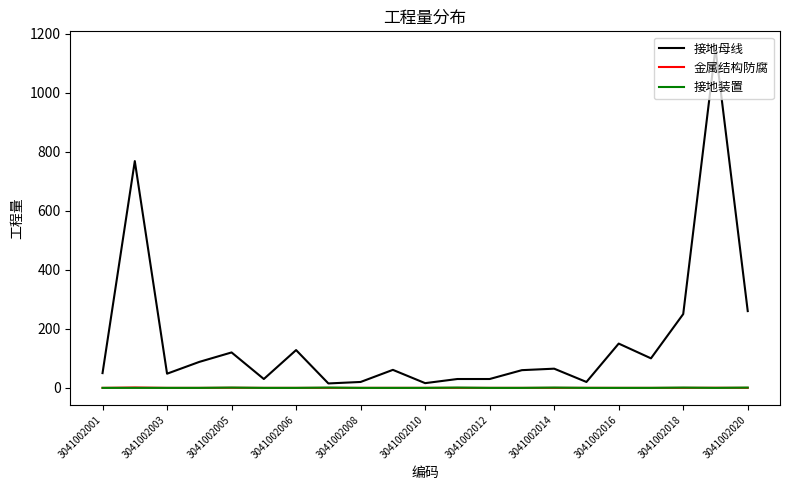

True or false: 金属结构防腐 and 接地母线 cross at least once.

False